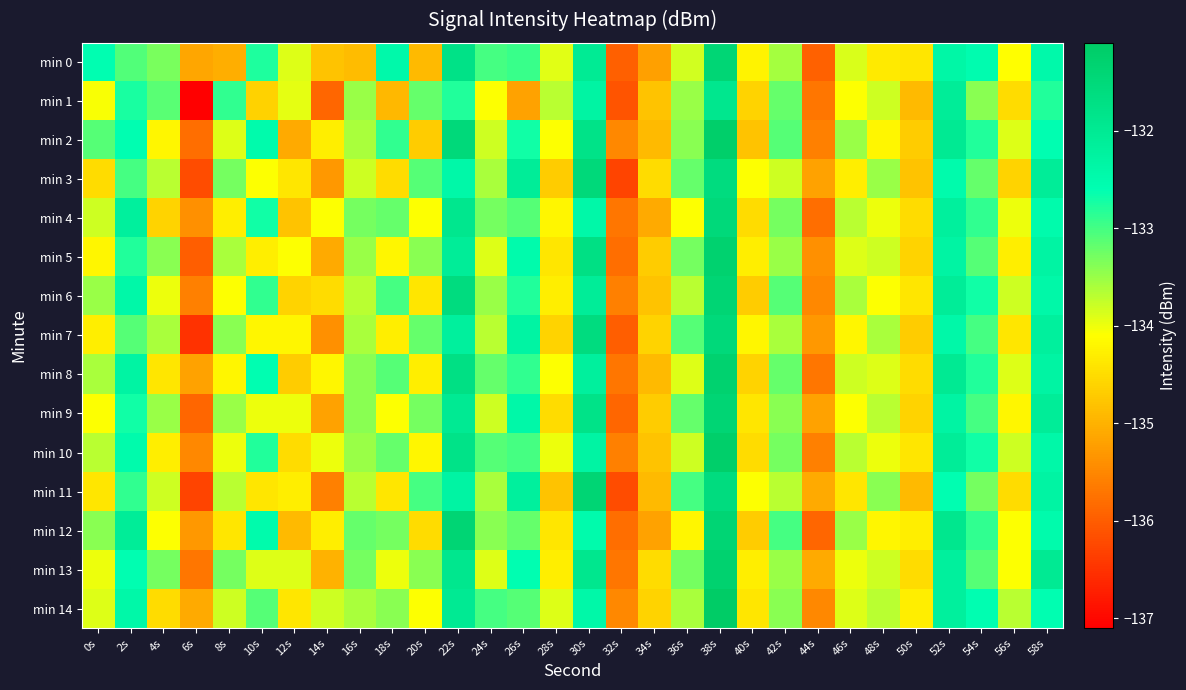

Which series has the largest range (max minus min)?

min 1